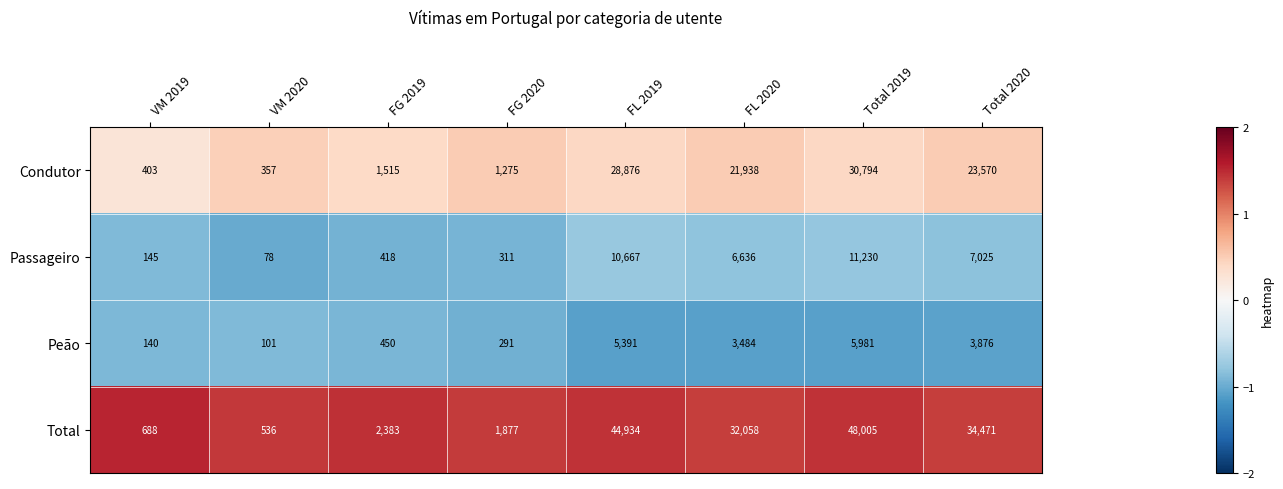

What is the sum of the Peão values at FG 2020 and FG 2019?

741